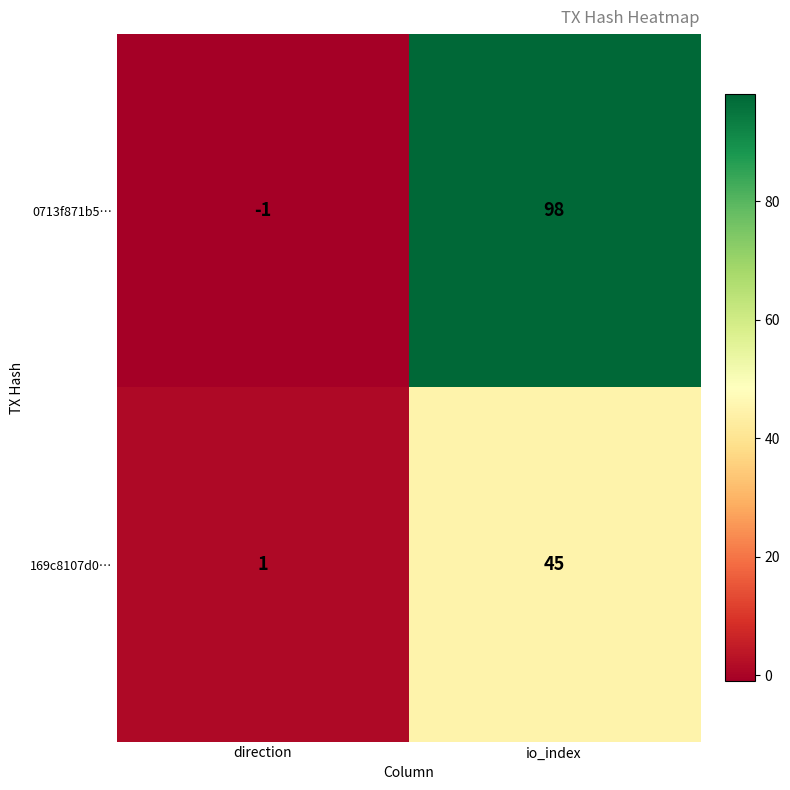

Between direction and io_index, which series saw the biggest shift?

0713f871b5…